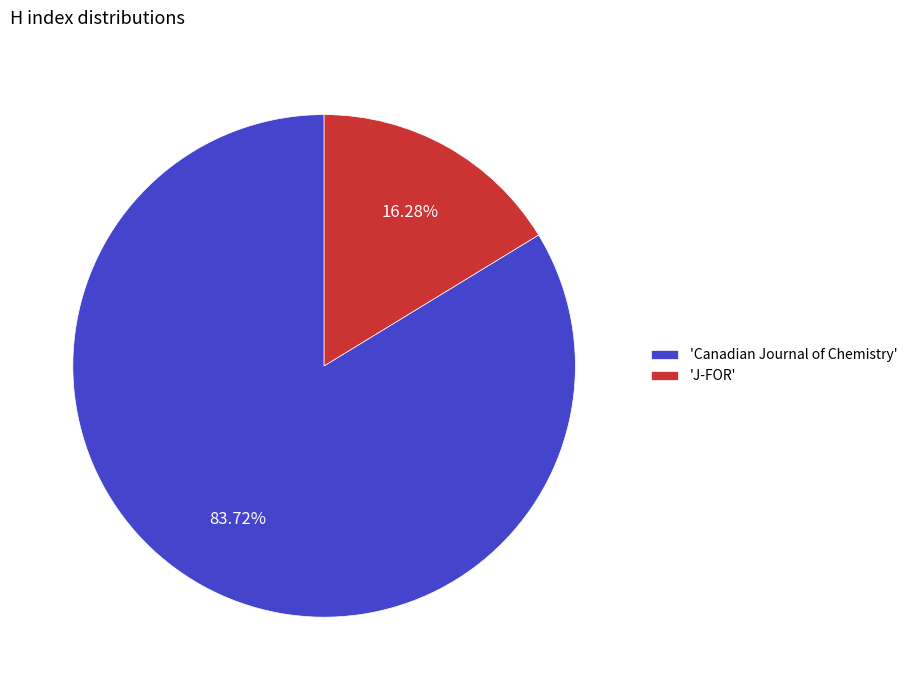

Which slice is the largest?

'Canadian Journal of Chemistry'